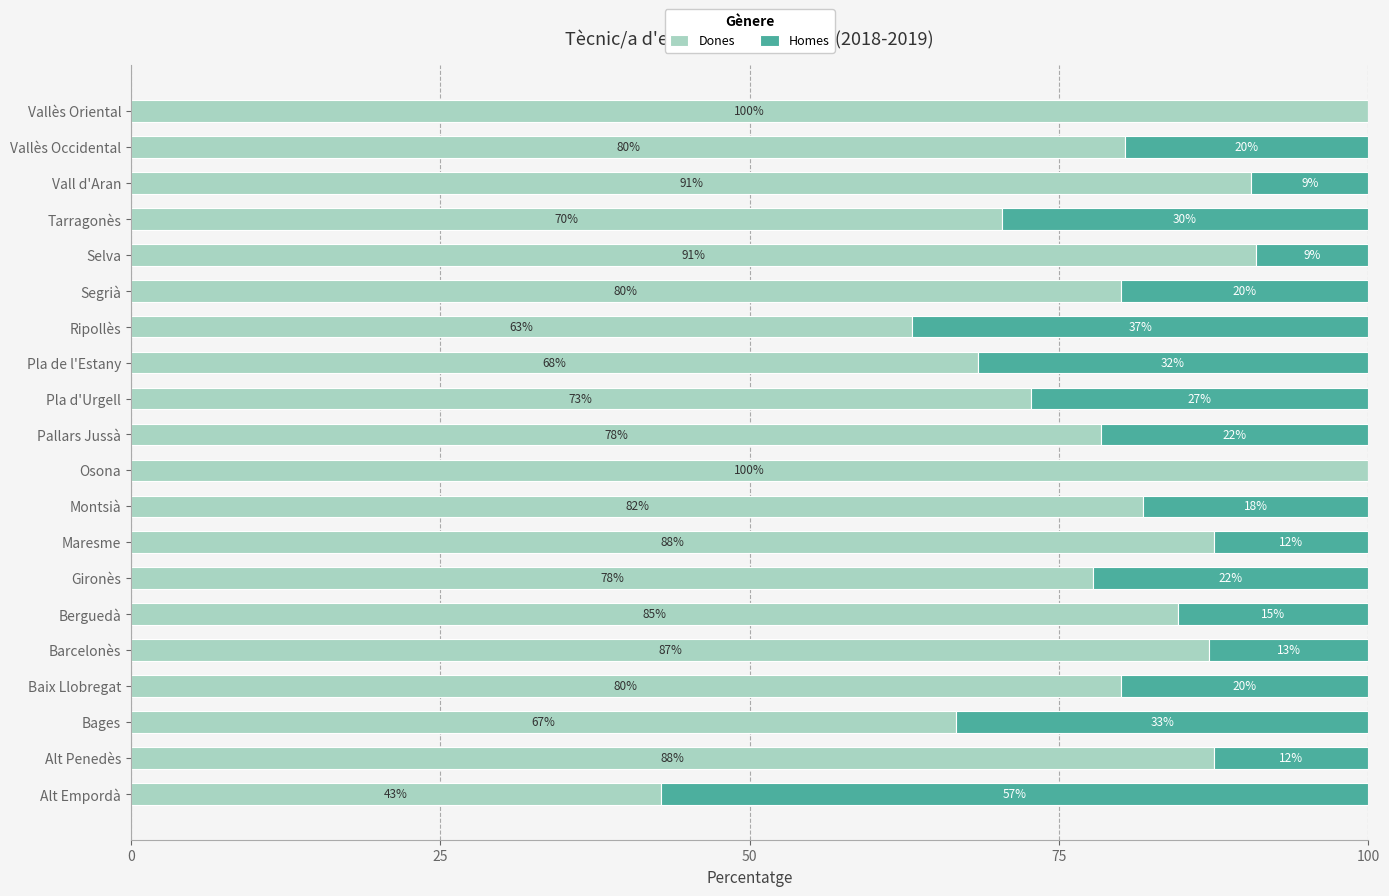

What is the sum of the Dones values at Vallès Oriental and Osona?

200.0